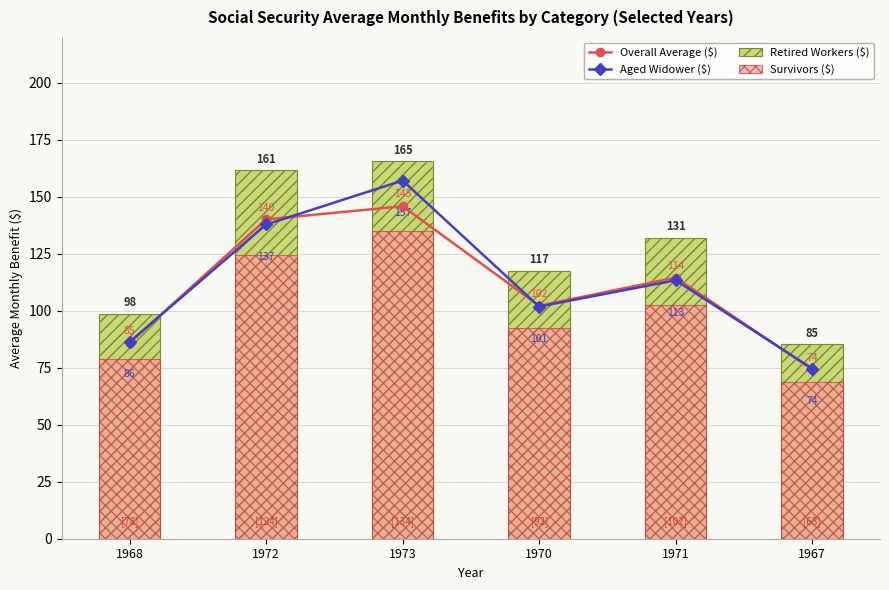

Rank the categories by Retired Workers ($) value from highest to lowest.

1973, 1972, 1971, 1970, 1968, 1967